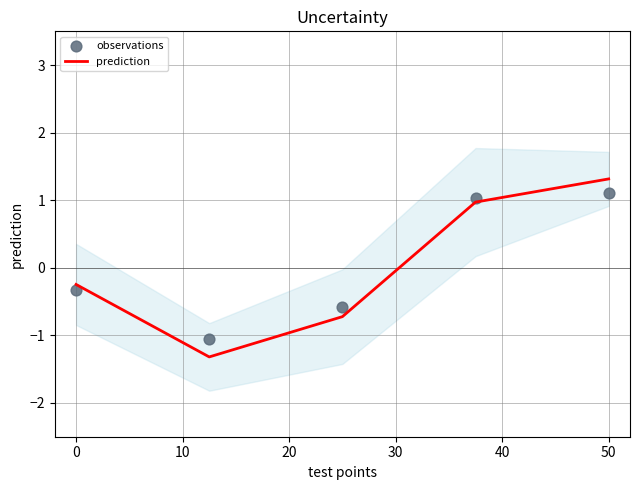

What are all the series names shown in the legend?

prediction, observations